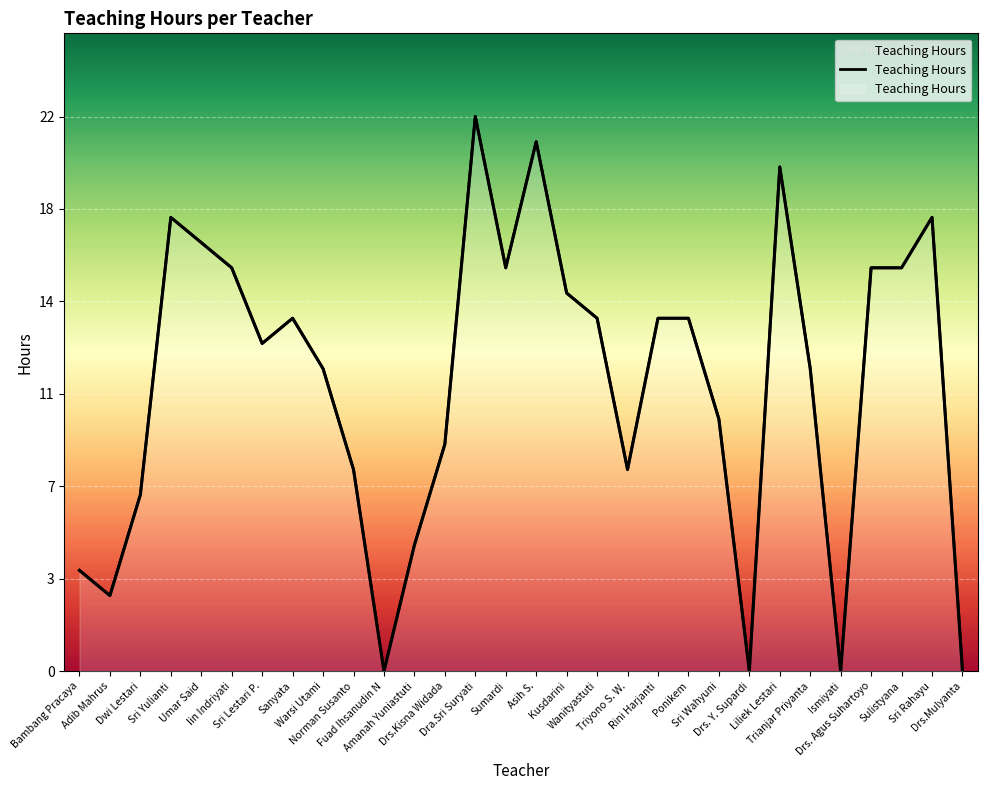

Is it true that the value at Drs. Agus Suhartoyo is 16?

True